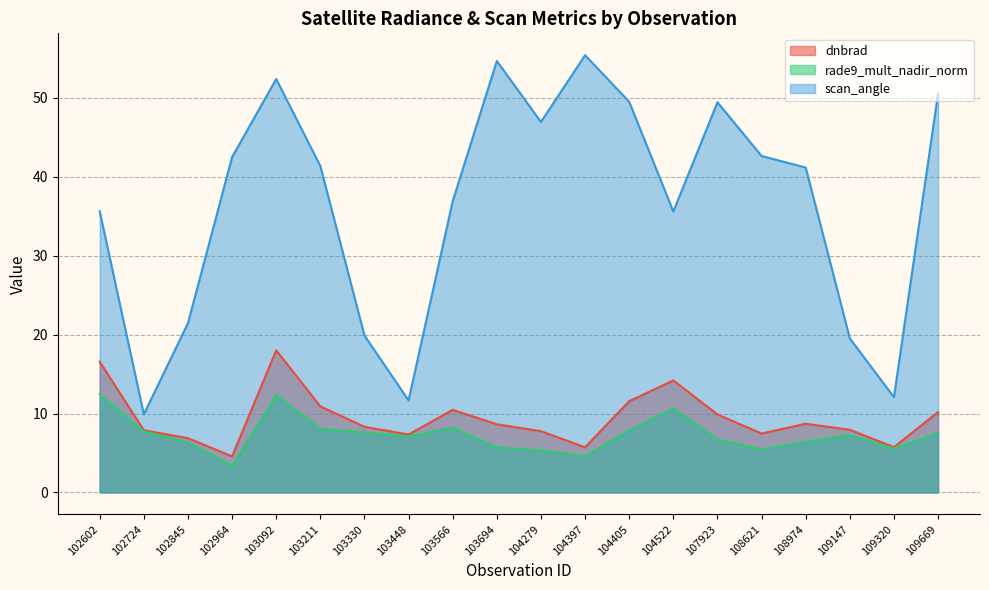

True or false: dnbrad has more than 1 interior local peaks.

True